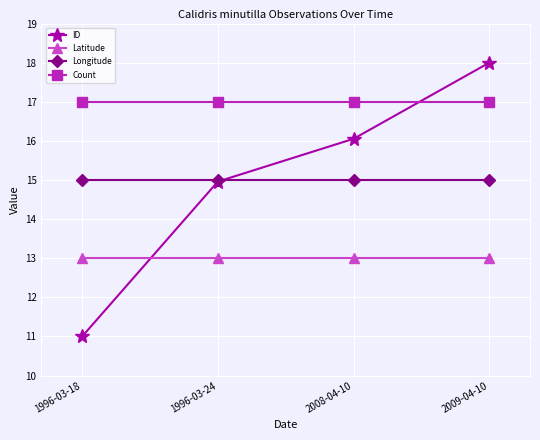

How many lines are shown in the chart?

4